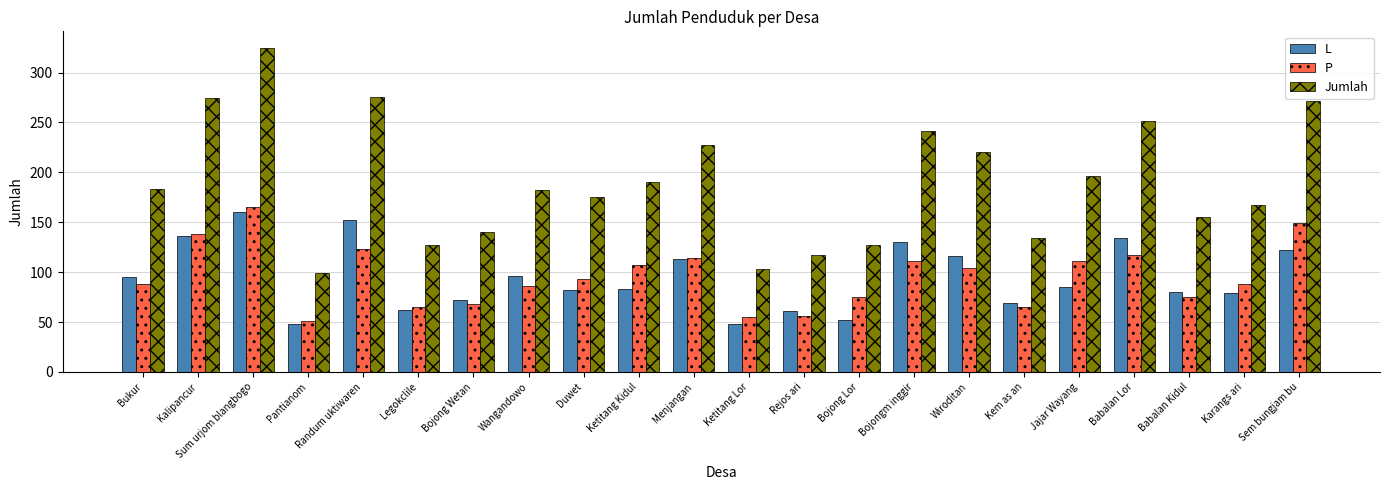

True or false: Jumlah has a value of 103 at Ketitang Lor.

True